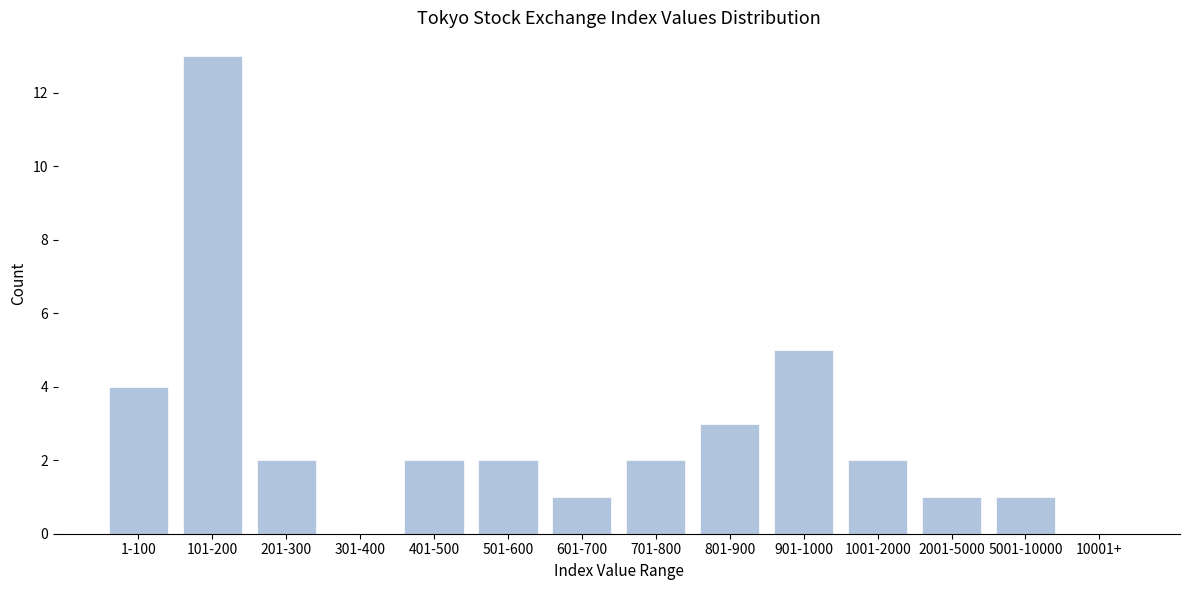

Which has a higher value, 1001-2000 or 601-700?

1001-2000